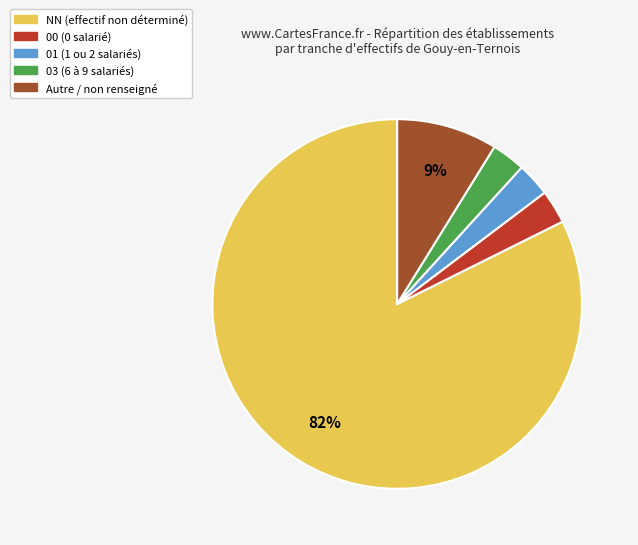

How many slices are in this pie chart?

5